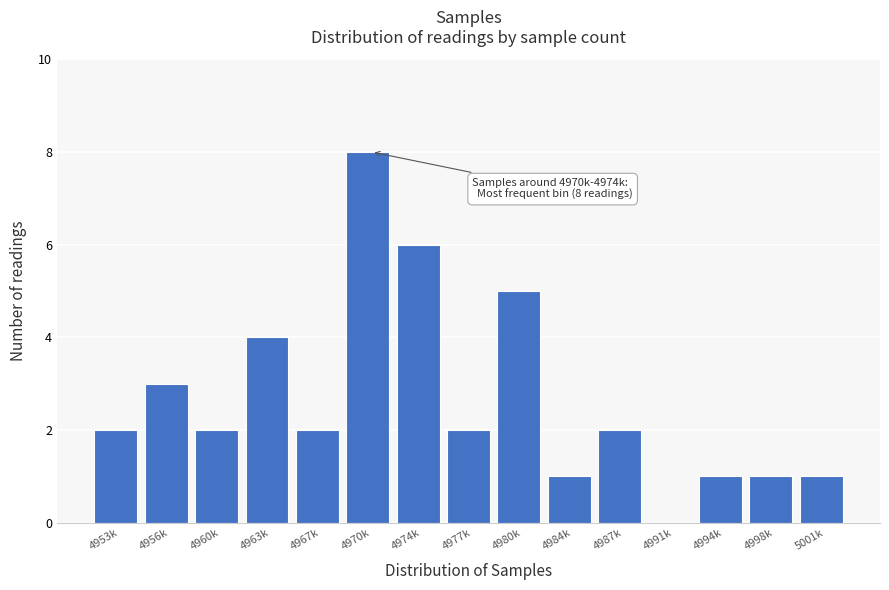

Reading left to right, list all the values displayed in this chart.

4953k=2	4956k=3	4960k=2	4963k=4	4967k=2	4970k=8	4974k=6	4977k=2	4980k=5	4984k=1	4987k=2	4991k=0	4994k=1	4998k=1	5001k=1